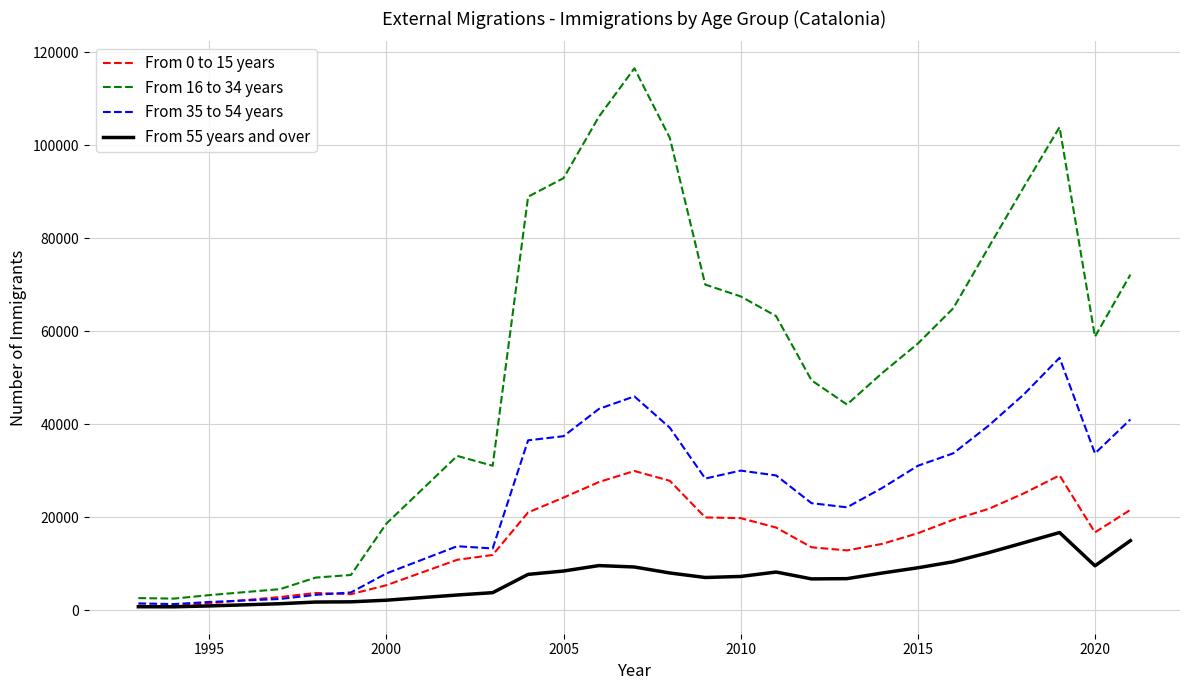

How many lines are shown in the chart?

4